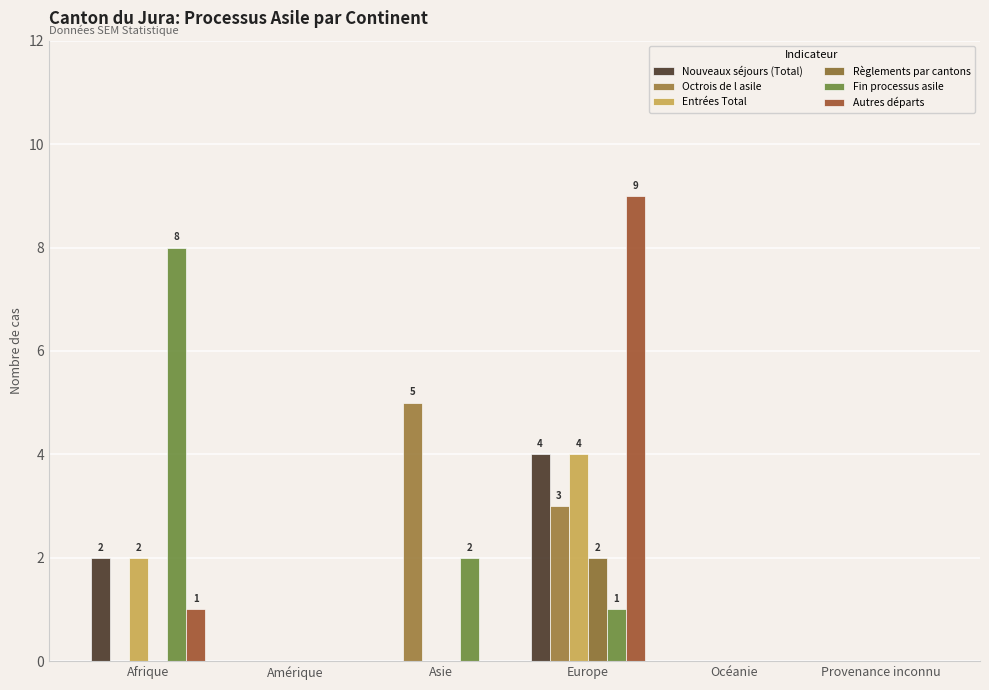

How many groups of bars are there?

6